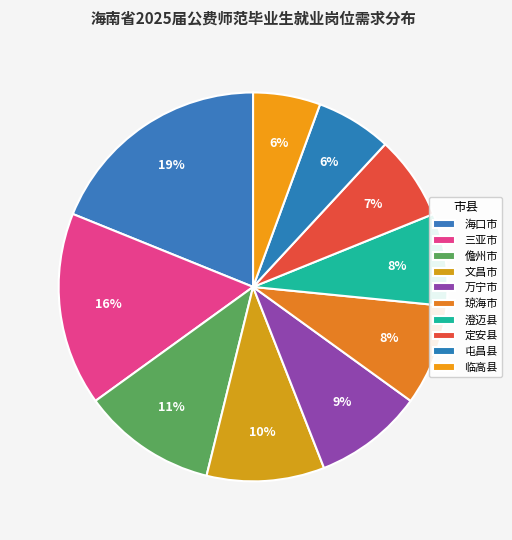

Which has a higher value, 儋州市 or 澄迈县?

儋州市